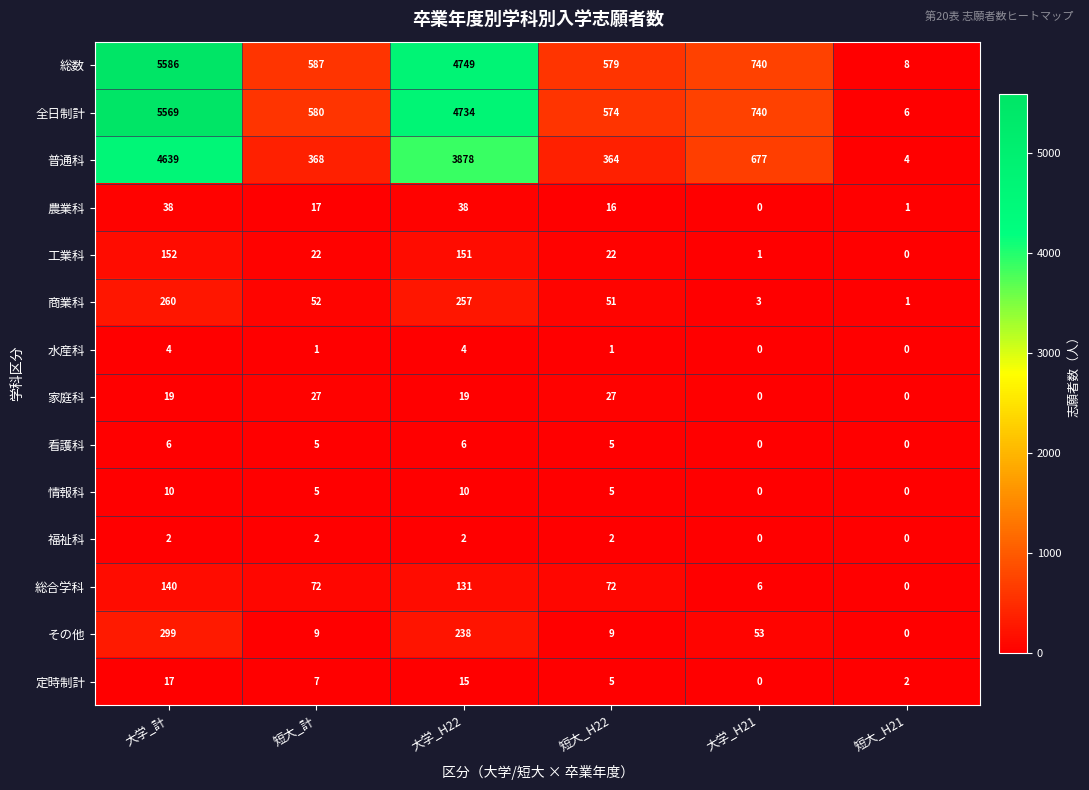

What is the sum of the 情報科 values at 短大_H22 and 大学_H21?

5